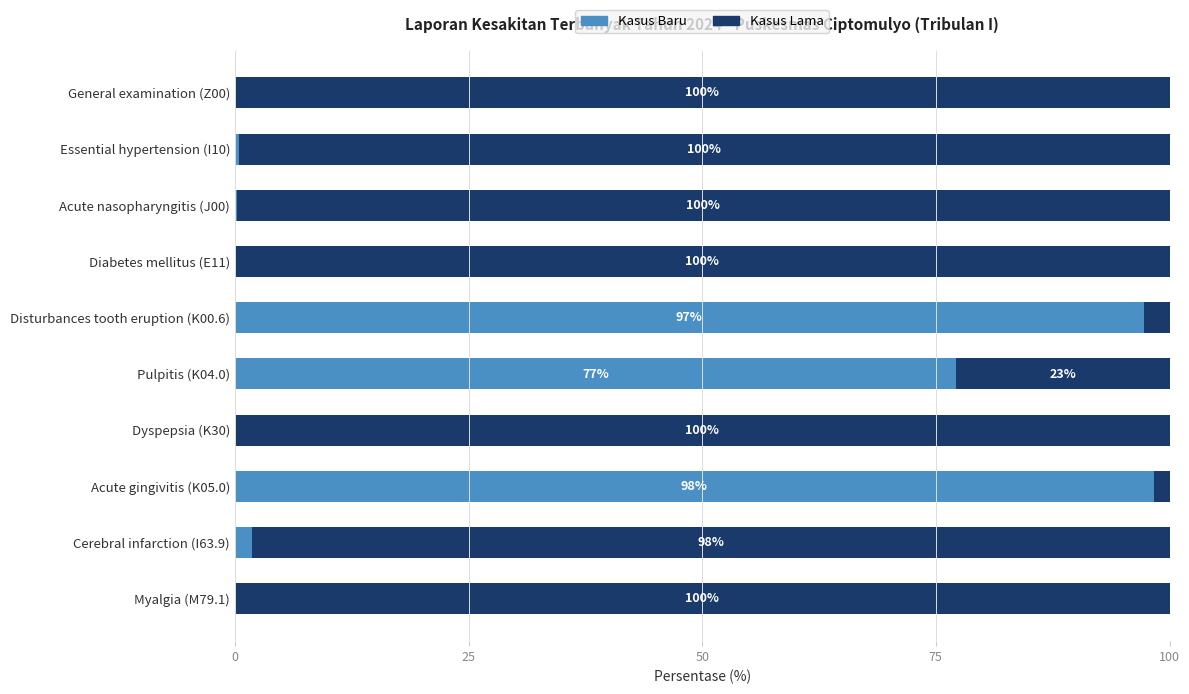

What is the total value across all series at Pulpitis (K04.0)?

100.0